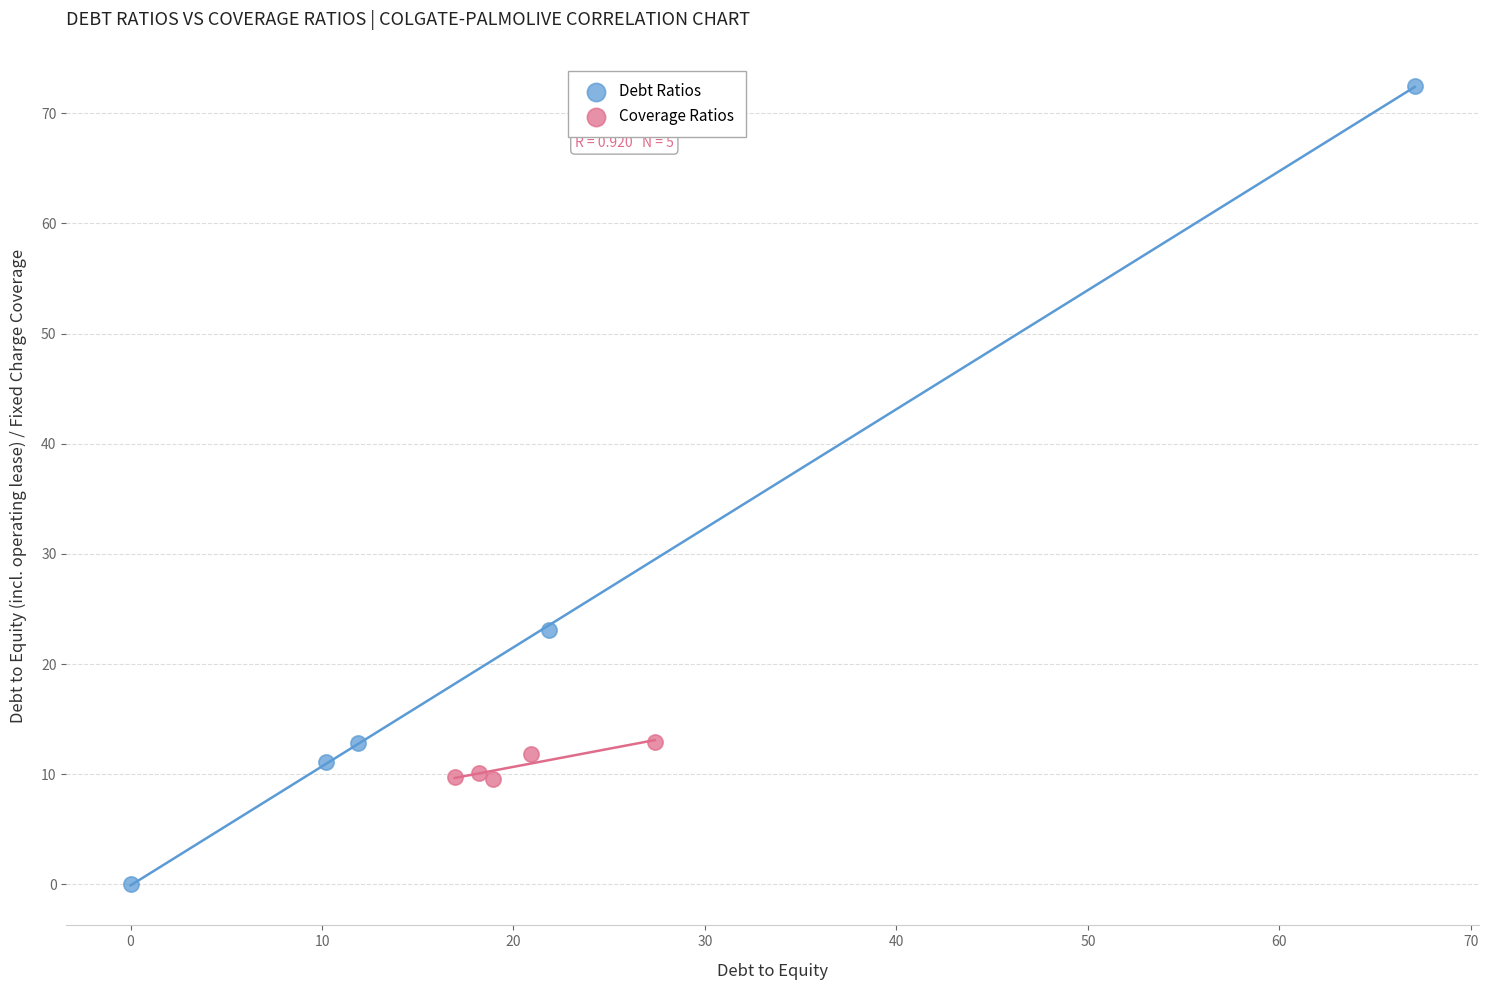

Which series reaches the minimum Y coordinate?

Debt Ratios